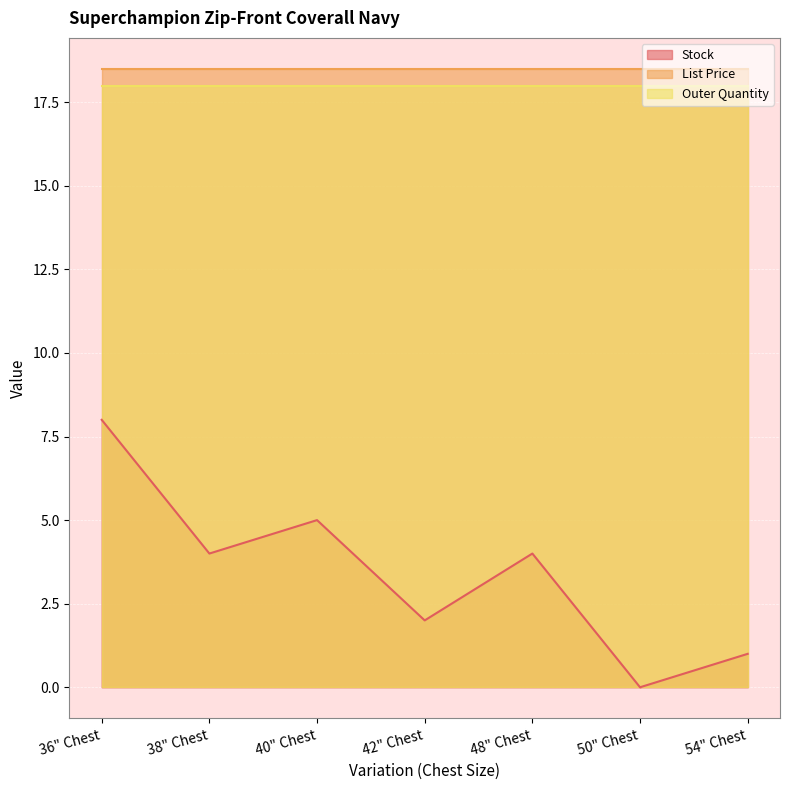

Reading left to right, transcribe all the data shown in this chart.

Stock: 36" Chest=8.0	38" Chest=4.0	40" Chest=5.0	42" Chest=2.0	48" Chest=4.0	50" Chest=0.0	54" Chest=1.0
List Price: 36" Chest=18.5	38" Chest=18.5	40" Chest=18.5	42" Chest=18.5	48" Chest=18.5	50" Chest=18.5	54" Chest=18.5
Outer Quantity: 36" Chest=18.0	38" Chest=18.0	40" Chest=18.0	42" Chest=18.0	48" Chest=18.0	50" Chest=18.0	54" Chest=18.0